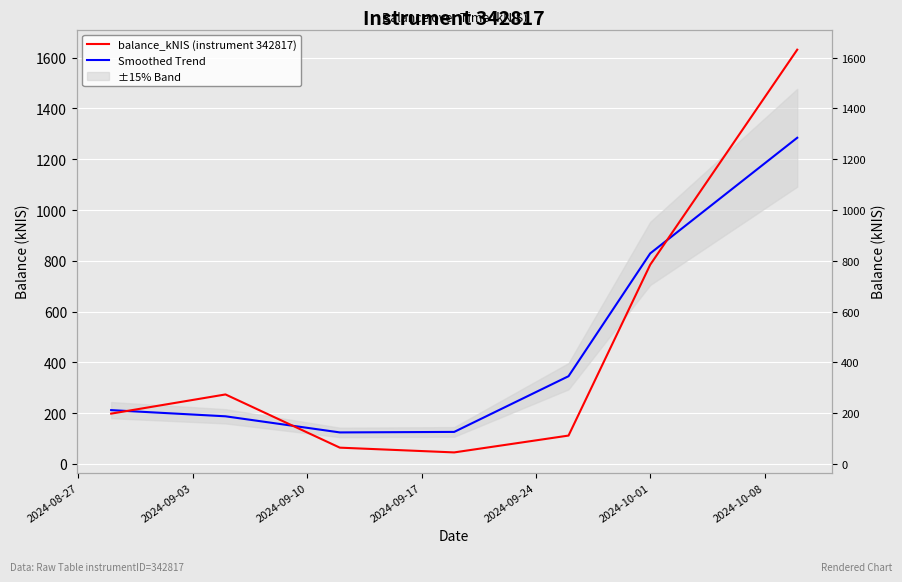

Where is the first local maximum for balance_kNIS (instrument 342817)?

2024-09-03